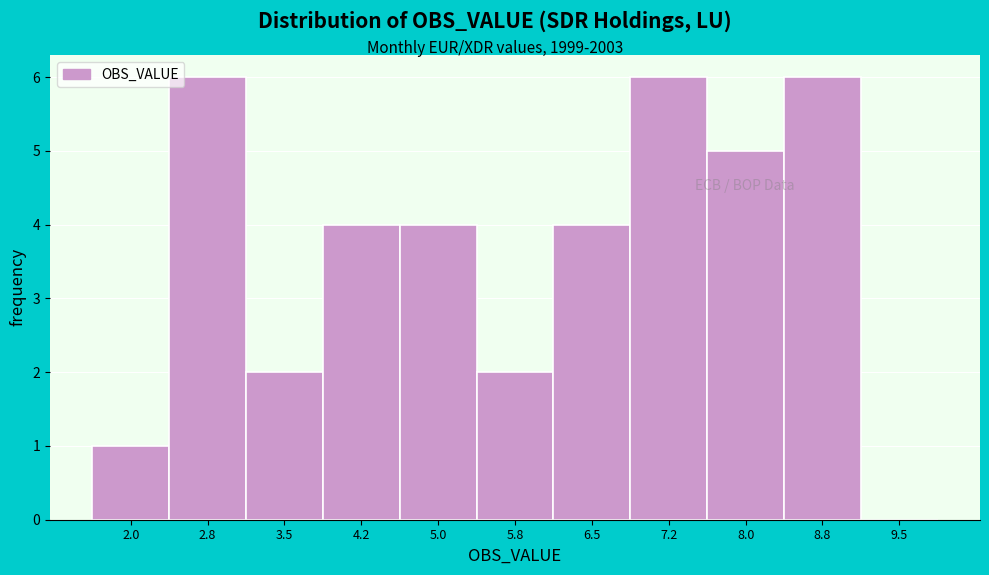

Reading left to right, extract all data points from this chart.

2.0=1	2.8=6	3.5=2	4.2=4	5.0=4	5.8=2	6.5=4	7.2=6	8.0=5	8.8=6	9.5=0